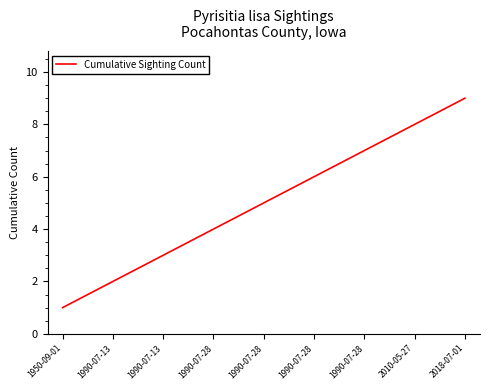

Does the chart have visible grid lines?

No